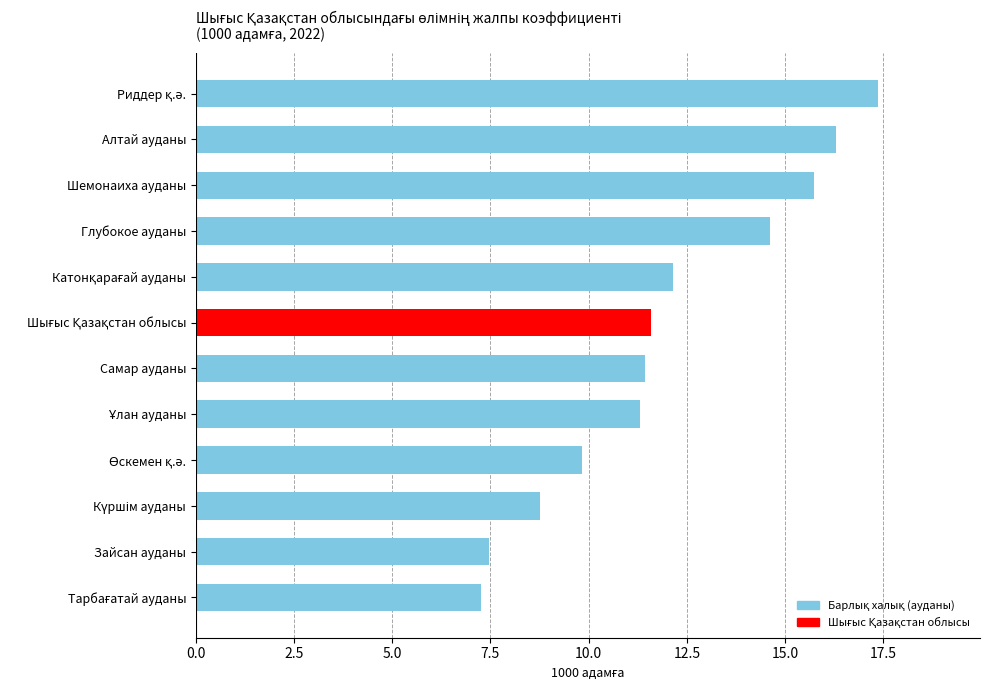

What is the average value?

12.0